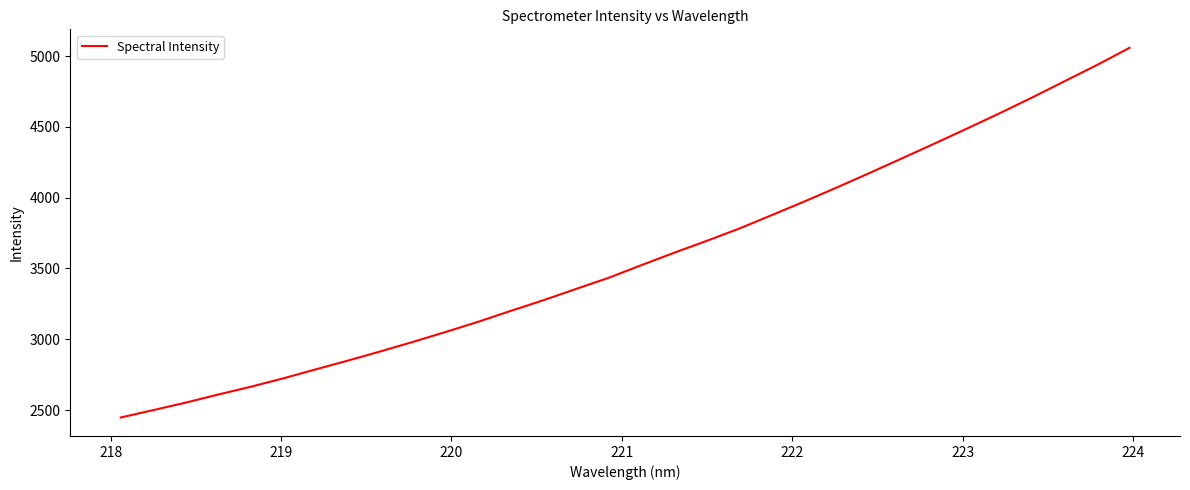

True or false: there are more than 1 points higher than both neighbors.

False